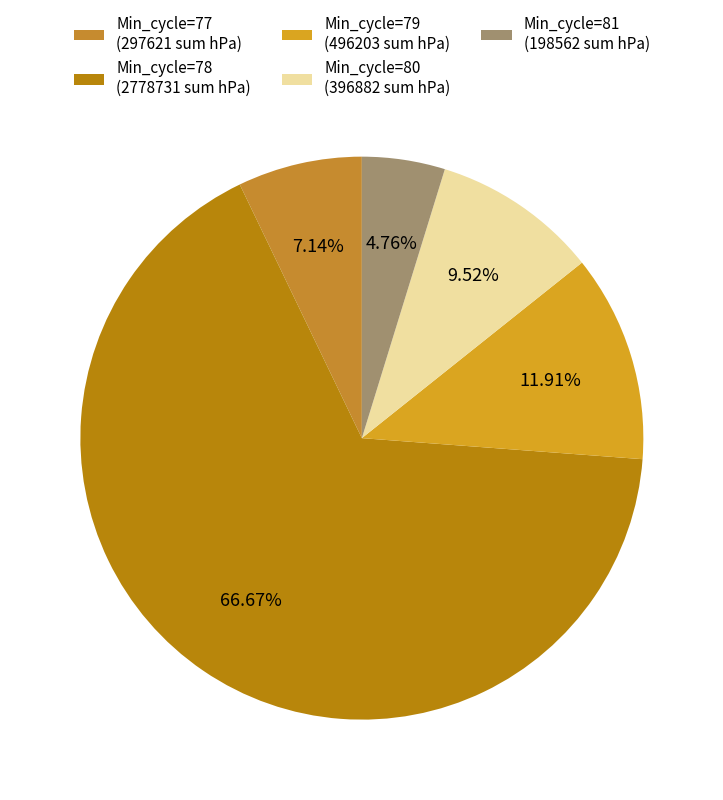

How many slices are in this pie chart?

5